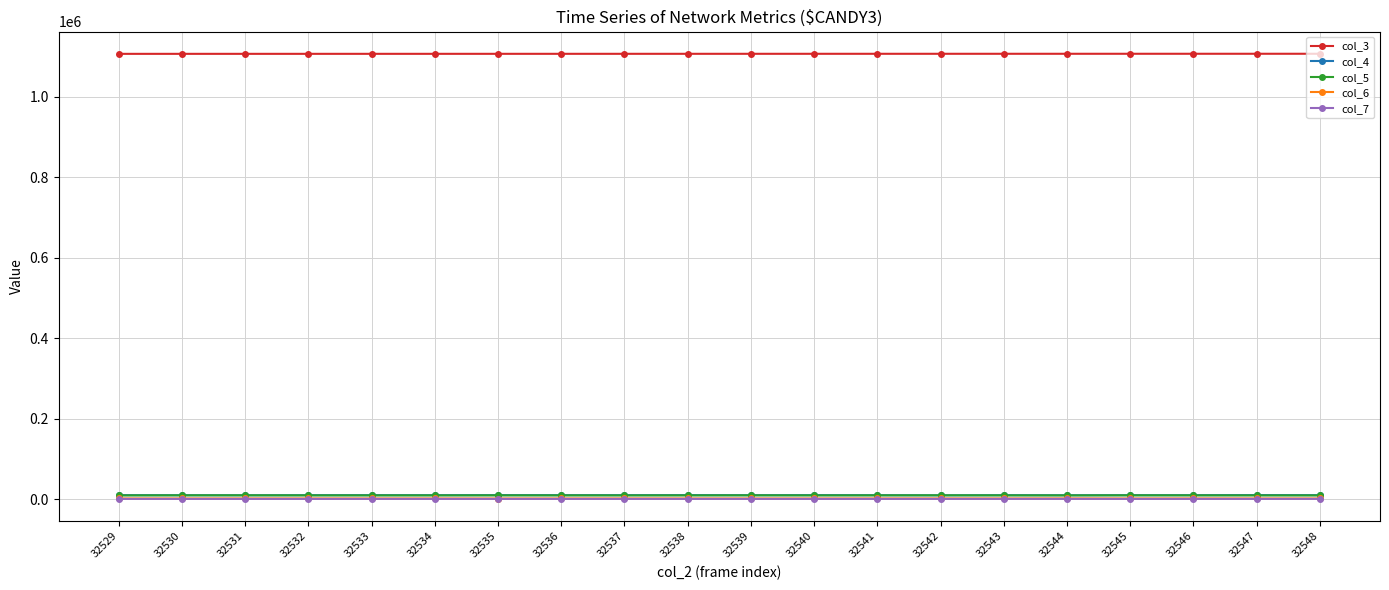

What is the difference between the col_6 values at 32539 and 32531?

39